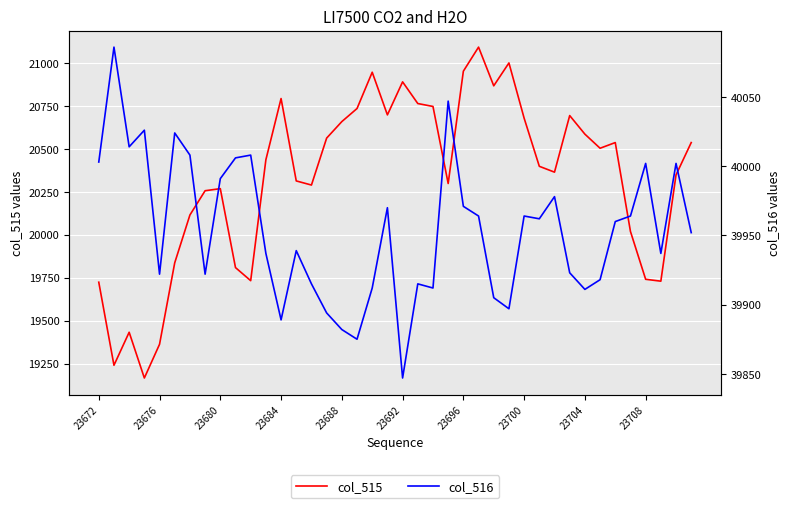

What is the average value of the col_516 series?

39954